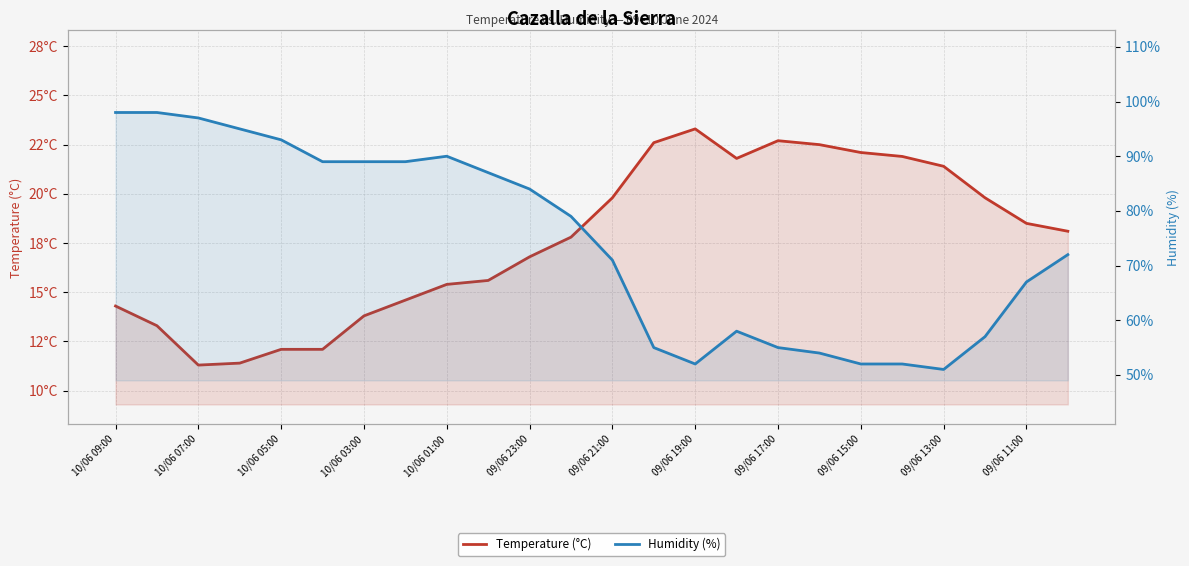

List the series in order of their peak value, highest first.

Humidity (%), Temperature (°C)